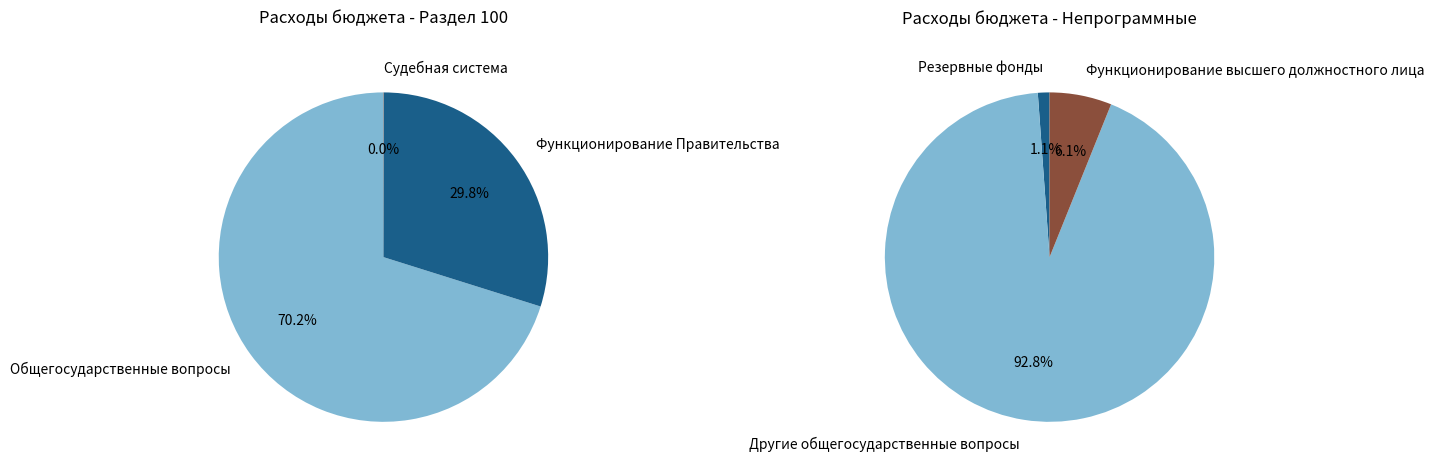

What is the smallest slice in the pie chart?

Судебная система